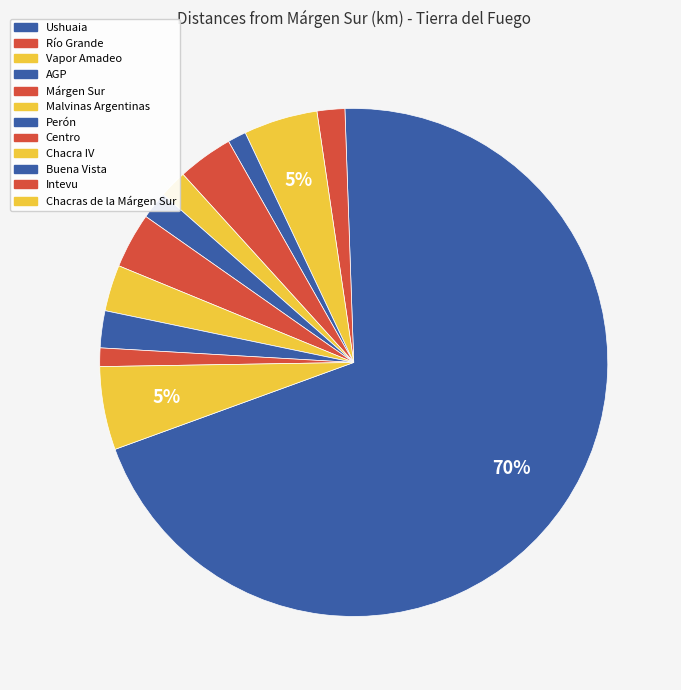

Is there any slice that represents more than half of the pie?

Yes